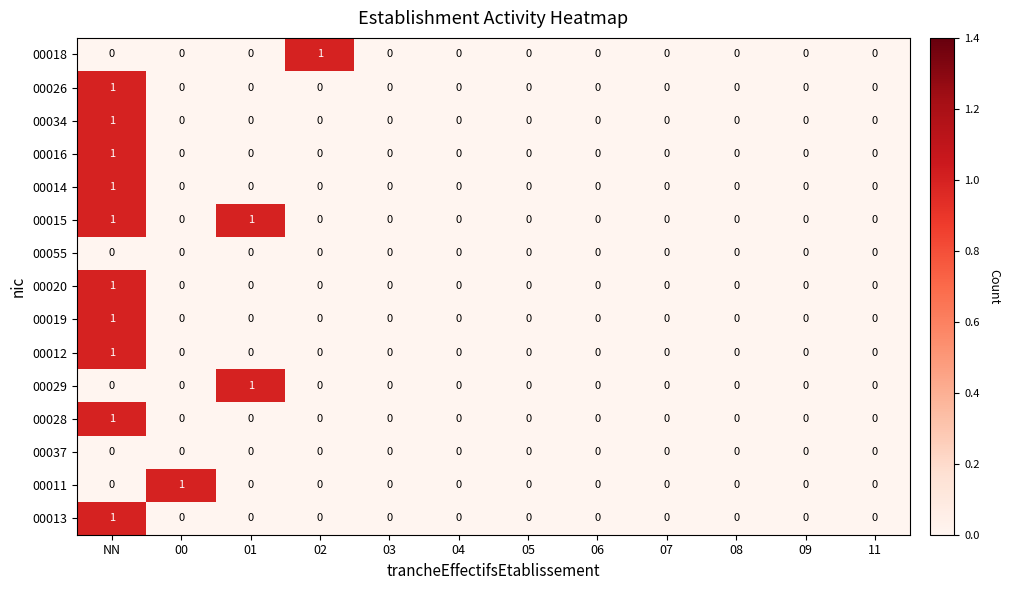

What is the greatest value displayed?

1